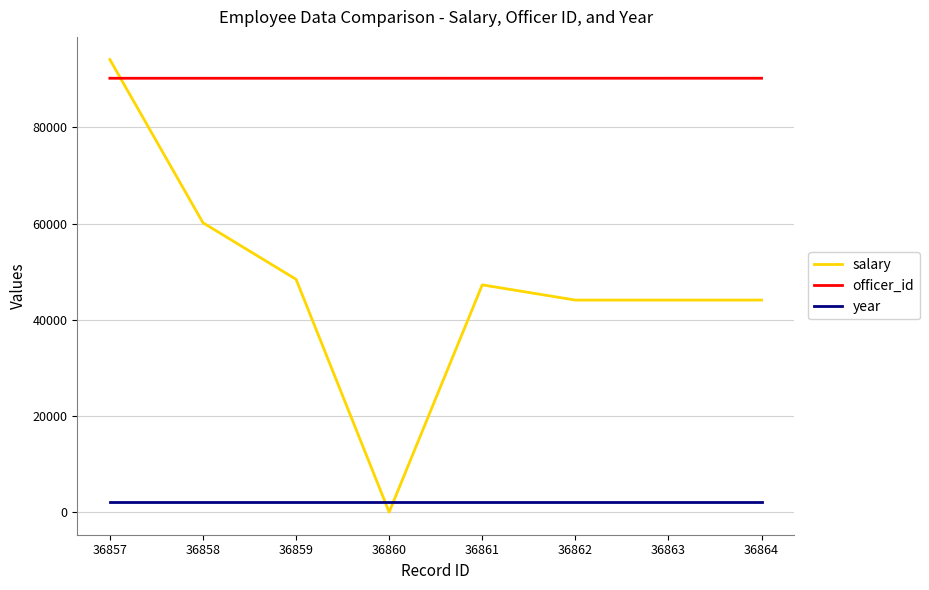

List the series in order of their peak value, highest first.

salary, officer_id, year